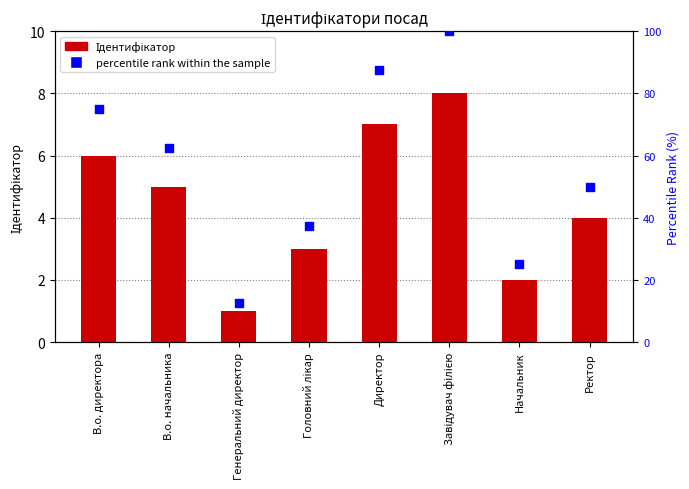

Which series contains the lowest Y value?

Ідентифікатор